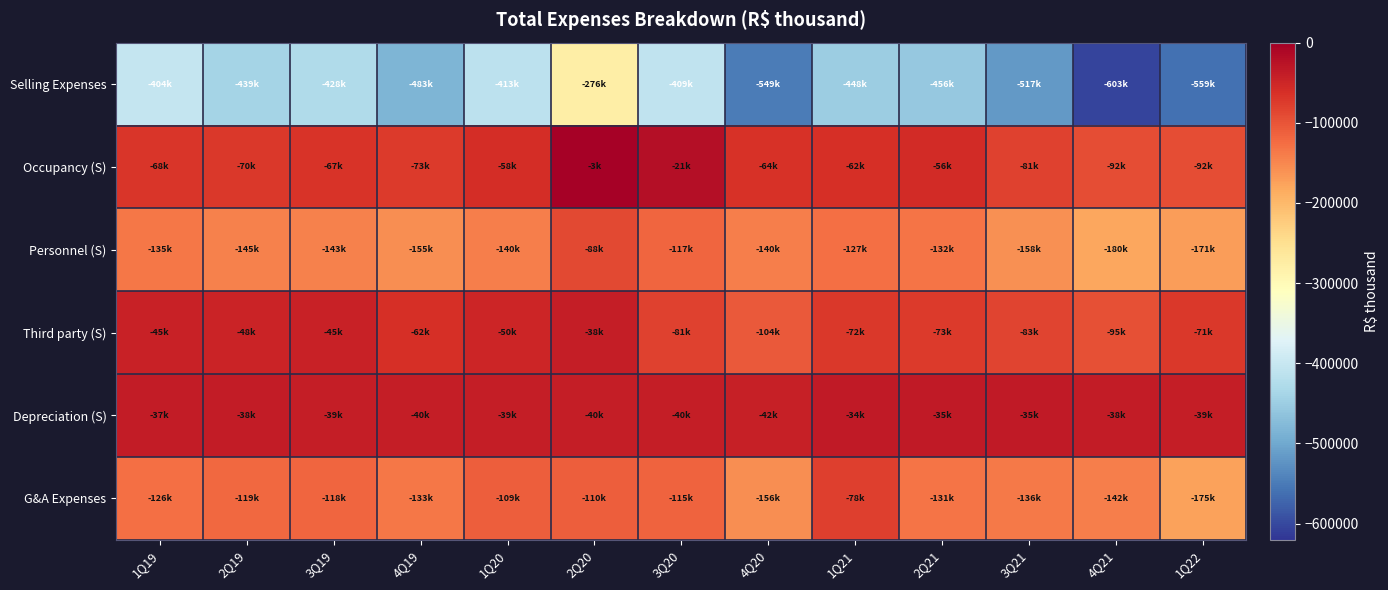

Reading left to right, list all the values displayed in this chart.

Selling Expenses: 1Q19=-404381	2Q19=-439218	3Q19=-428653	4Q19=-483085	1Q20=-413156	2Q20=-276999	3Q20=-409146	4Q20=-549136	1Q21=-448408	2Q21=-456772	3Q21=-517233	4Q21=-603220	1Q22=-559936
Occupancy (S): 1Q19=-68363	2Q19=-70362	3Q19=-67529	4Q19=-73831	1Q20=-58812	2Q20=-3716	3Q20=-21443	4Q20=-64166	1Q21=-62462	2Q21=-56914	3Q21=-81859	4Q21=-92785	1Q22=-92270
Personnel (S): 1Q19=-135323	2Q19=-145311	3Q19=-143564	4Q19=-155435	1Q20=-140758	2Q20=-88916	3Q20=-117467	4Q20=-140947	1Q21=-127775	2Q21=-132386	3Q21=-158681	4Q21=-180072	1Q22=-171678
Third party (S): 1Q19=-45997	2Q19=-48158	3Q19=-45924	4Q19=-62923	1Q20=-50554	2Q20=-38858	3Q20=-81320	4Q20=-104496	1Q21=-72267	2Q21=-73544	3Q21=-83070	4Q21=-95279	1Q22=-71384
Depreciation (S): 1Q19=-37336	2Q19=-38452	3Q19=-39489	4Q19=-40222	1Q20=-39937	2Q20=-40411	3Q20=-40746	4Q20=-42258	1Q21=-34646	2Q21=-35576	3Q21=-35984	4Q21=-38123	1Q22=-39997
G&A Expenses: 1Q19=-126056	2Q19=-119395	3Q19=-118610	4Q19=-133959	1Q20=-109276	2Q20=-110322	3Q20=-115248	4Q20=-156851	1Q21=-78061	2Q21=-131701	3Q21=-136082	4Q21=-142036	1Q22=-175828